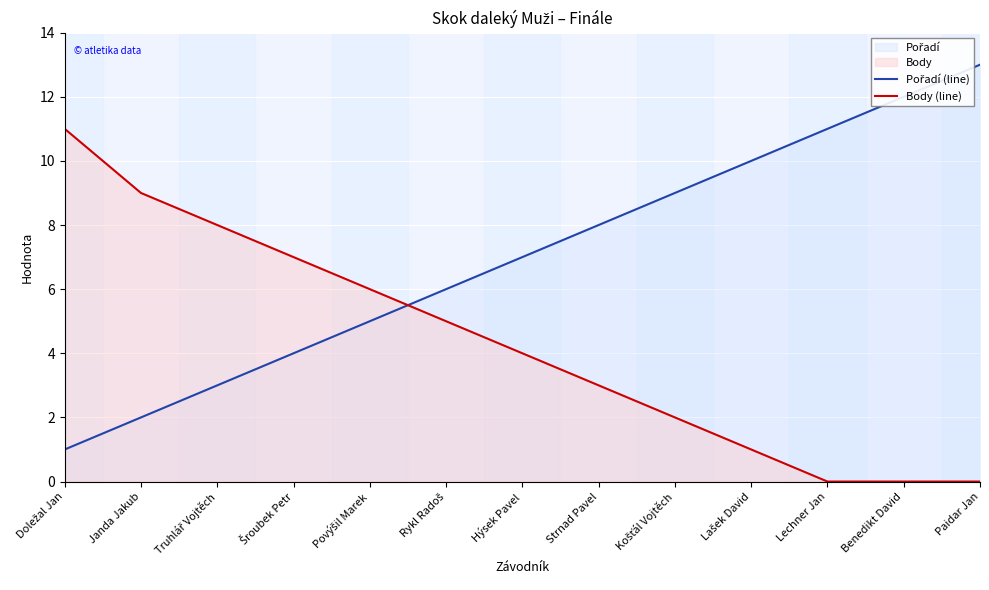

Rank the series by their average value, from lowest to highest.

Body (line), Pořadí (line)